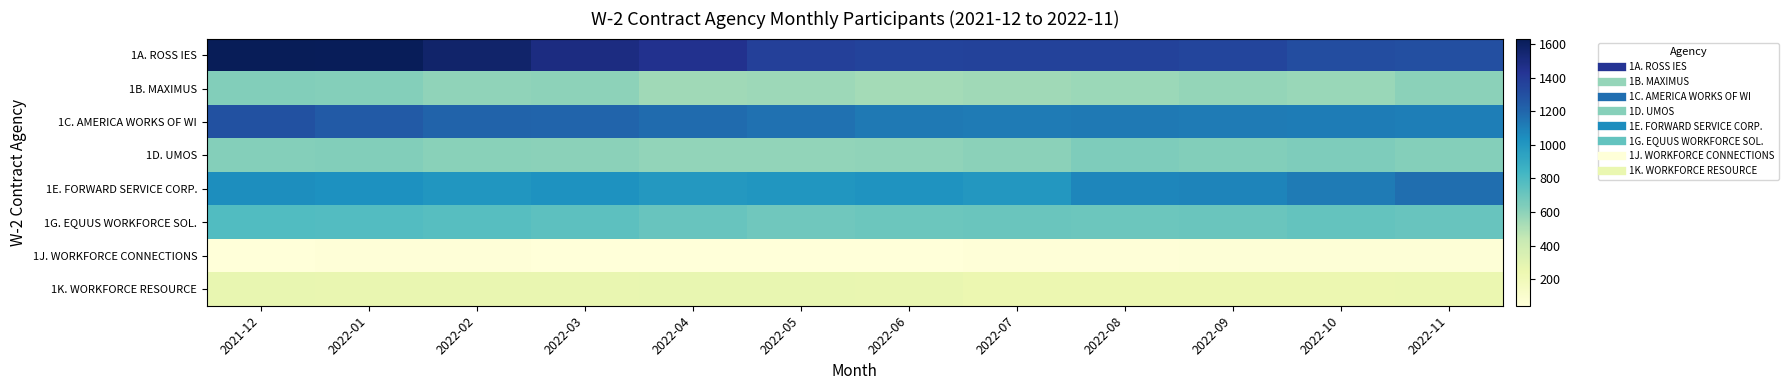

Which series has the largest range (max minus min)?

1A. ROSS IES